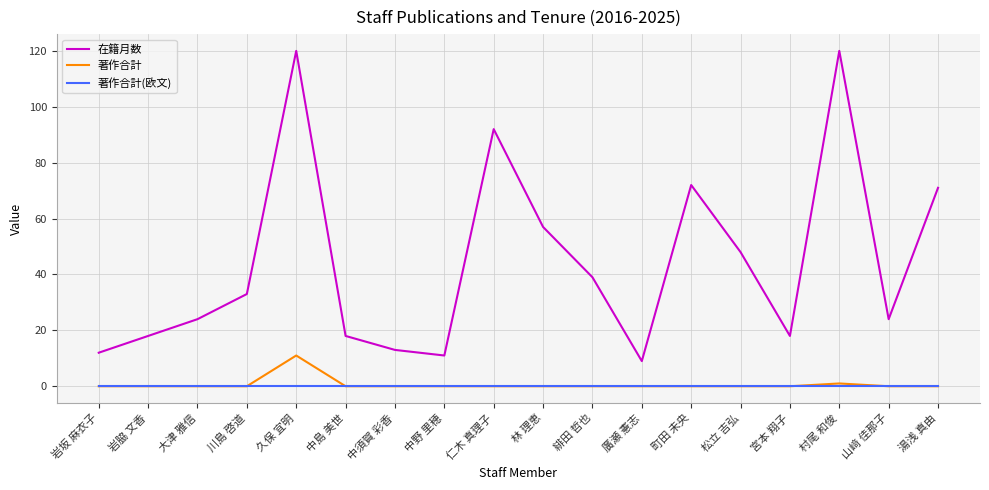

Which series has the largest range (max minus min)?

在籍月数